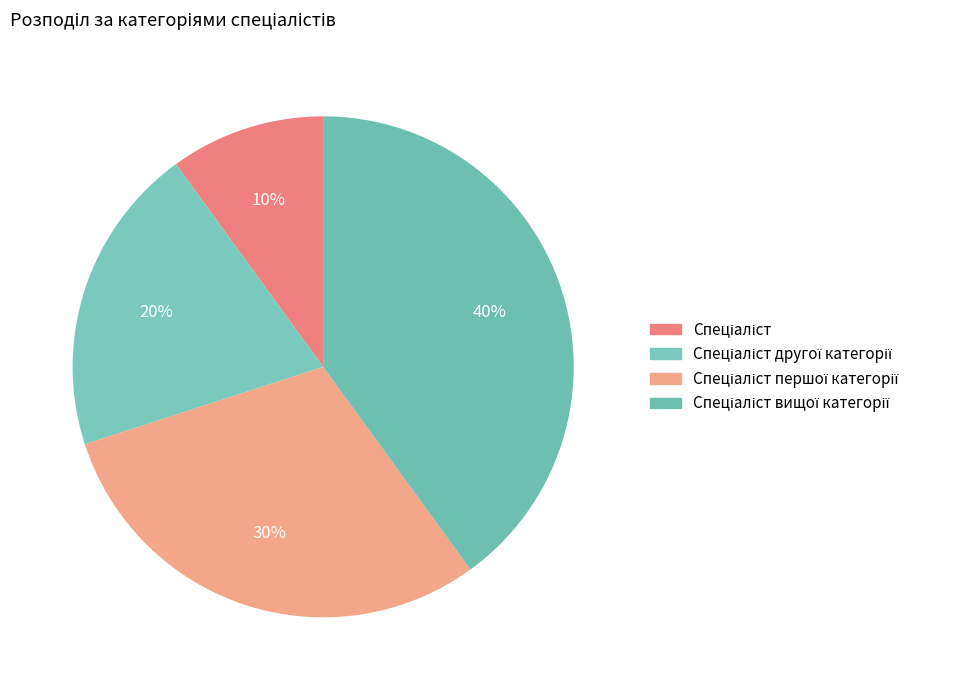

Which category has the biggest portion of the pie?

Спеціаліст вищої категорії